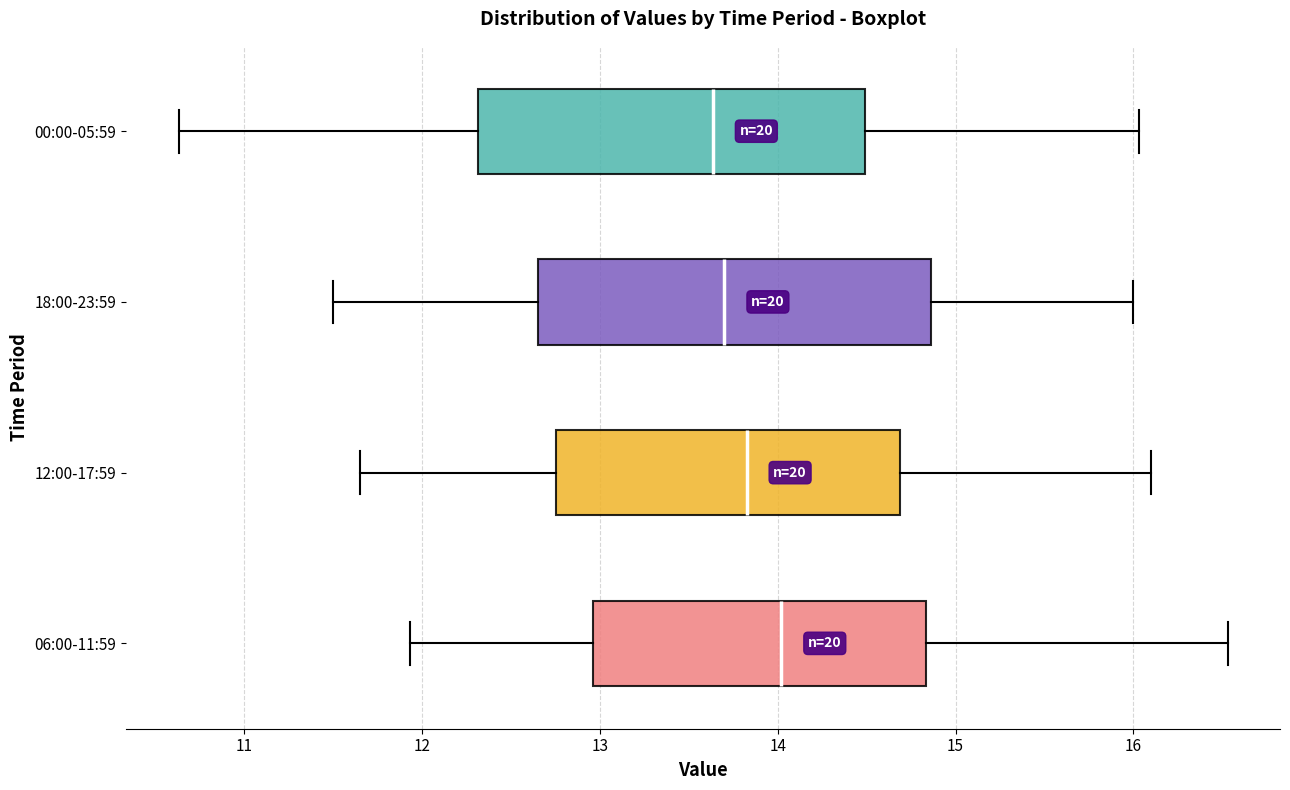

Reading bottom to top, transcribe this box plot: for each box, give where its median line is, the range the box spans, and where its two whiskers end, as read against the x-axis. The values are not printed on the chart, so give them approximately, as read against the axis.

06:00-11:59: median 14.0, box 13.0 to 14.8, whiskers 11.9 to 16.5
12:00-17:59: median 13.8, box 12.8 to 14.7, whiskers 11.7 to 16.1
18:00-23:59: median 13.7, box 12.7 to 14.9, whiskers 11.5 to 16.0
00:00-05:59: median 13.6, box 12.3 to 14.5, whiskers 10.6 to 16.0